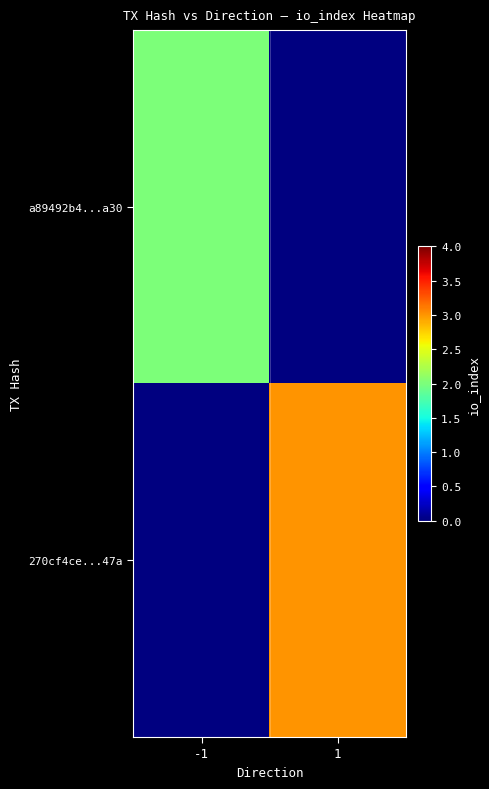

At how many categories does at least one series exceed 2?

1